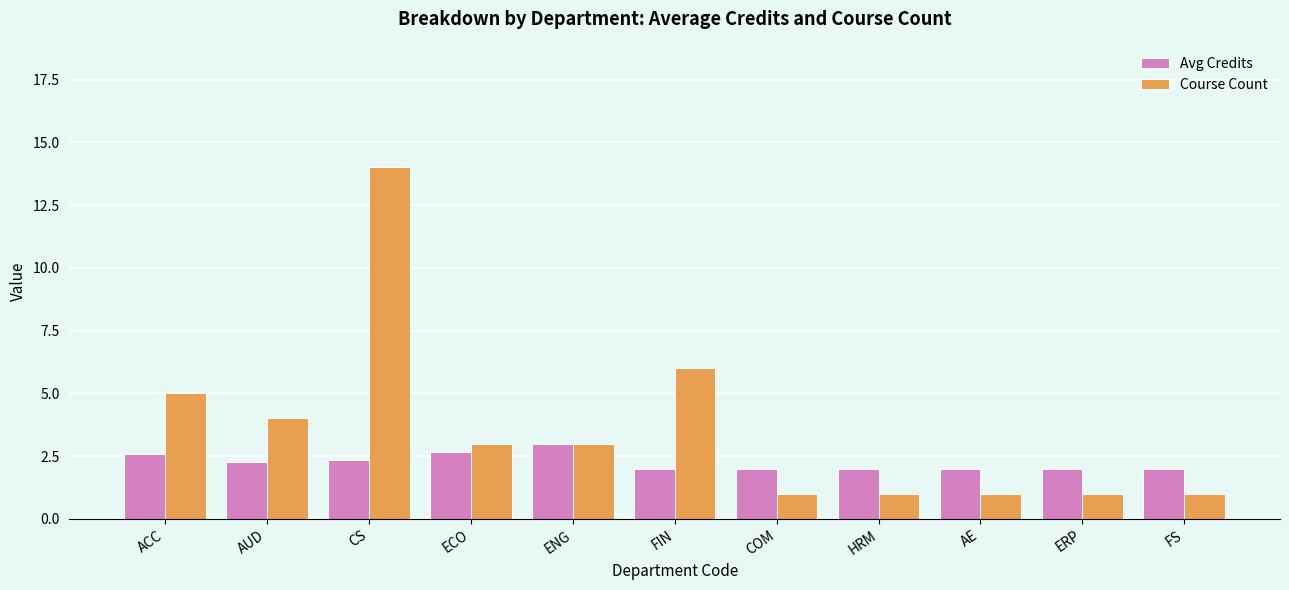

What is the value of the Avg Credits bar at the 11th from the left?

2.0